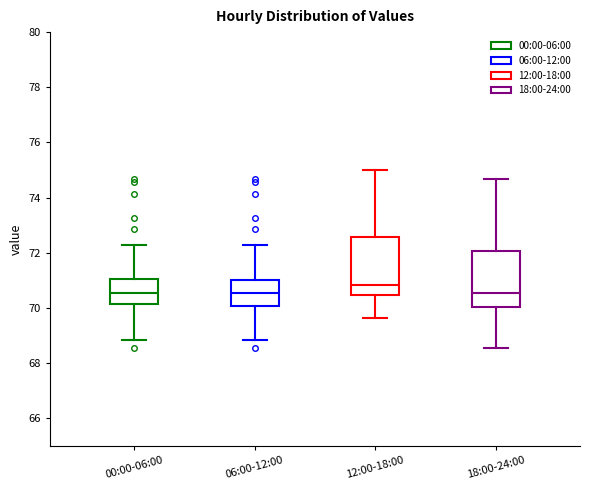

Which box has the highest median line?

12:00-18:00